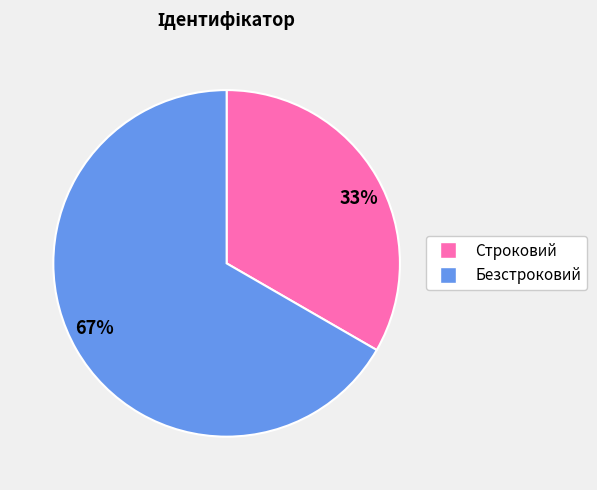

Is there any slice that represents more than half of the pie?

Yes